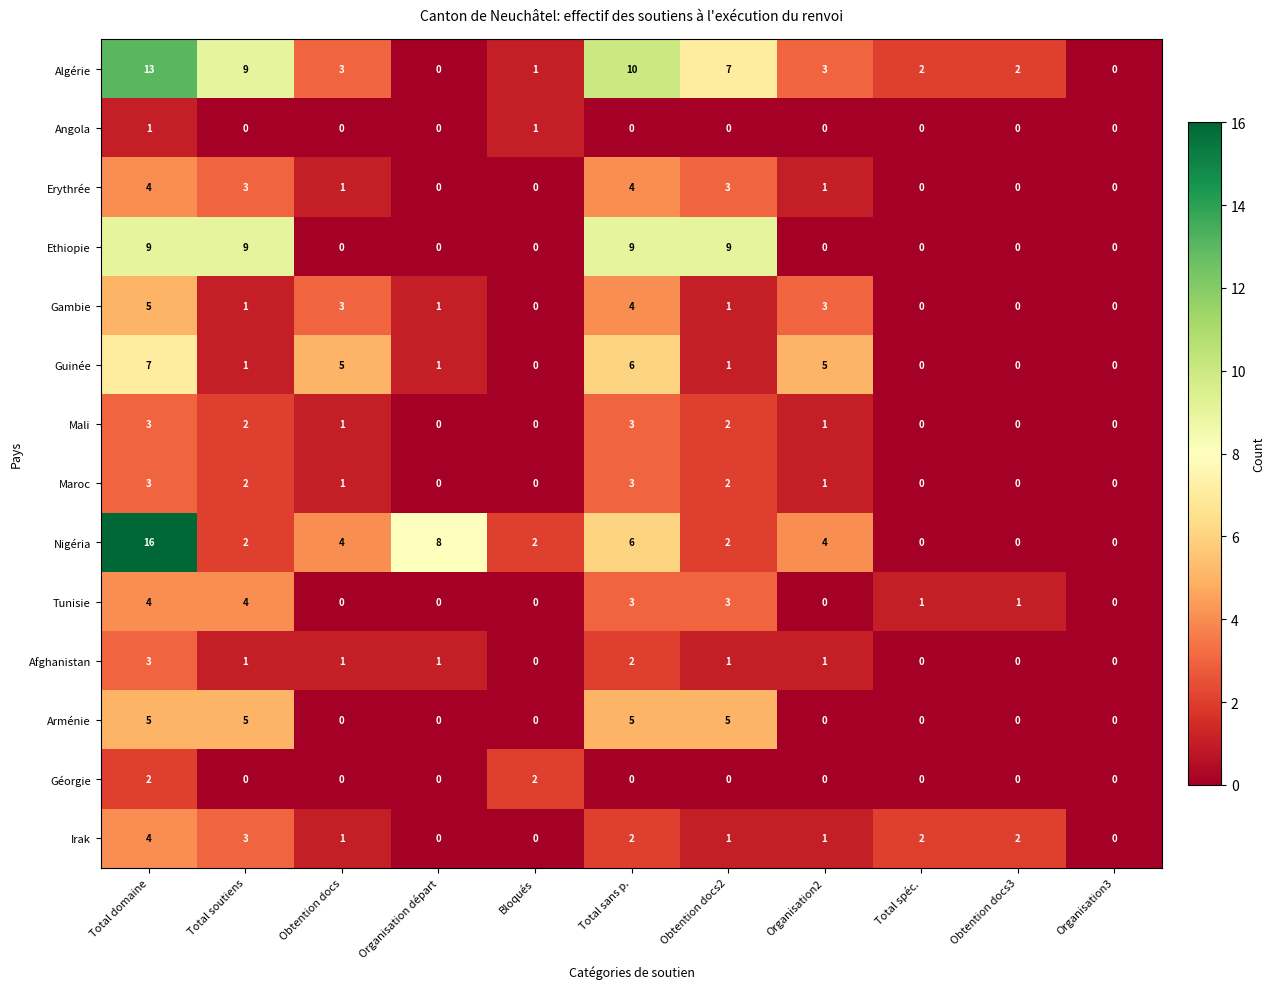

Which series changed the most between Obtention docs and Total spéc.?

Guinée